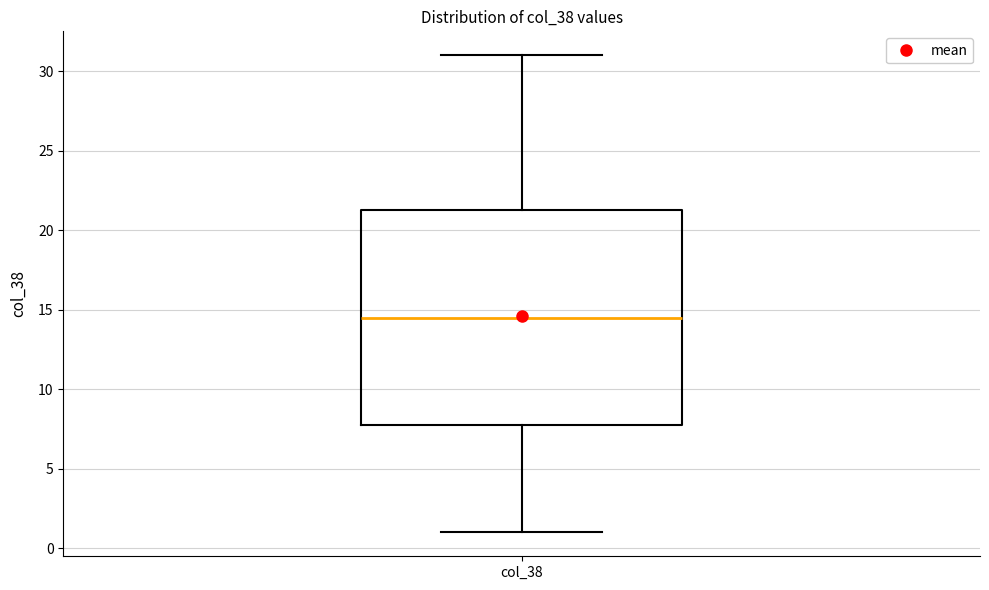

Read this box plot against the y-axis: the position of the median line, the range covered by the box, and the ends of both whiskers. The values are not printed on the chart, so give them approximately, as read against the axis.

median 14.5, box 8.0 to 21.5, whiskers 1.0 to 31.0